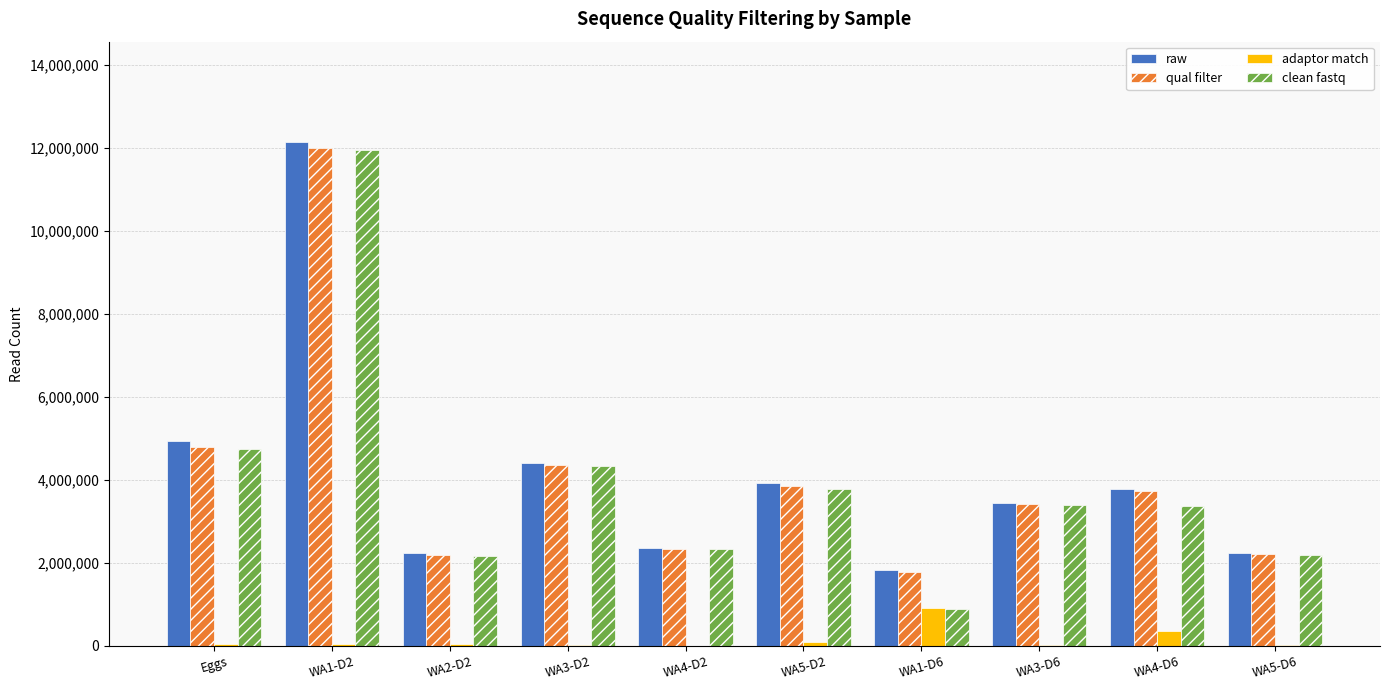

Which series changed the most between WA2-D2 and WA5-D2?

raw